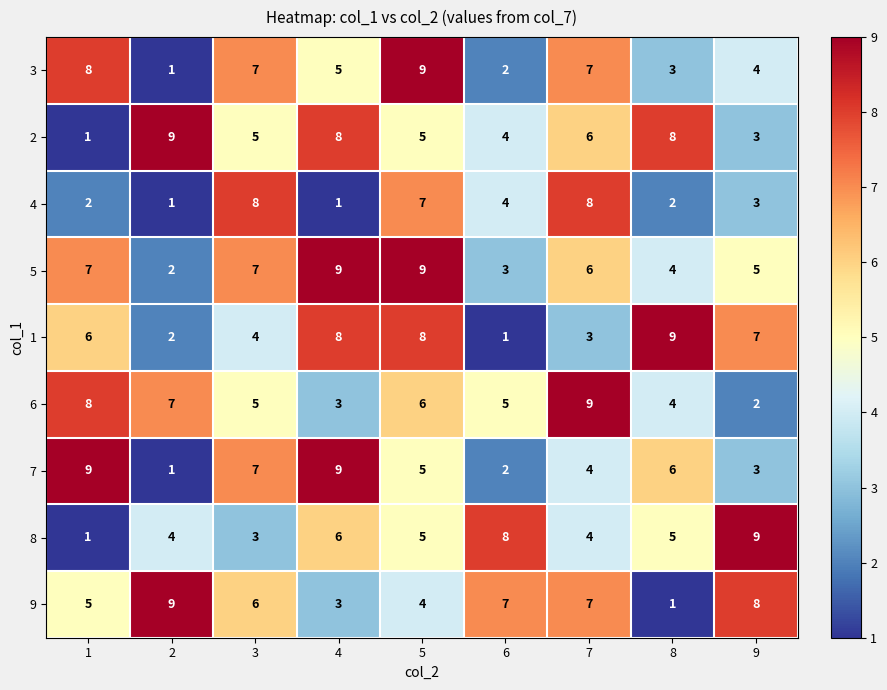

How many categories are shown in the chart?

9